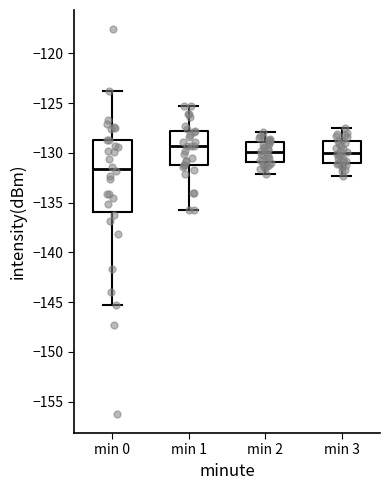

Comparing the boxes themselves (not the whiskers), which one is the tallest?

min 0